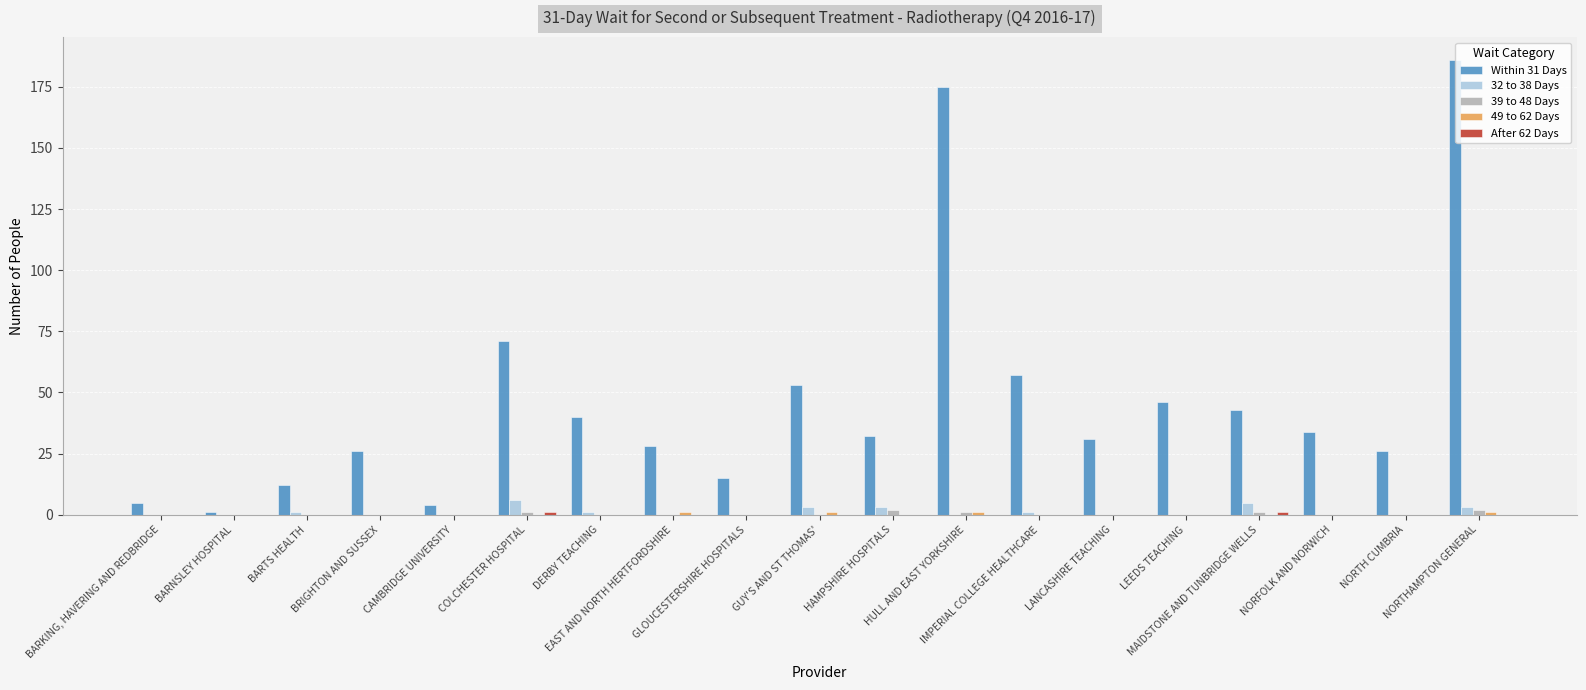

What is the greatest value displayed?

186